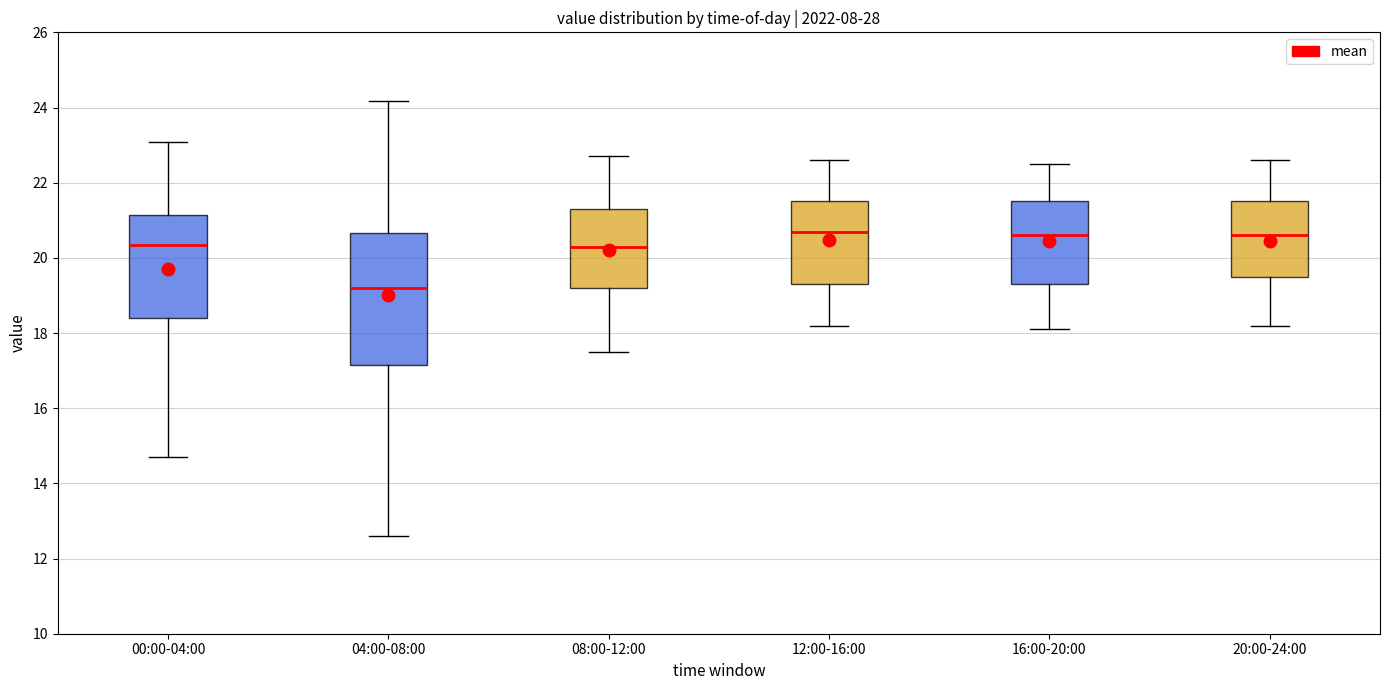

Reading left to right, read every box against the y-axis: the position of its median line, the range the box covers, and the ends of its whiskers. The values are not printed on the chart, so give them approximately, as read against the axis.

00:00-04:00: median 20.4, box 18.4 to 21.2, whiskers 14.8 to 23.0
04:00-08:00: median 19.2, box 17.2 to 20.6, whiskers 12.6 to 24.2
08:00-12:00: median 20.4, box 19.2 to 21.4, whiskers 17.6 to 22.8
12:00-16:00: median 20.8, box 19.4 to 21.6, whiskers 18.2 to 22.6
16:00-20:00: median 20.6, box 19.4 to 21.6, whiskers 18.2 to 22.6
20:00-24:00: median 20.6, box 19.6 to 21.6, whiskers 18.2 to 22.6